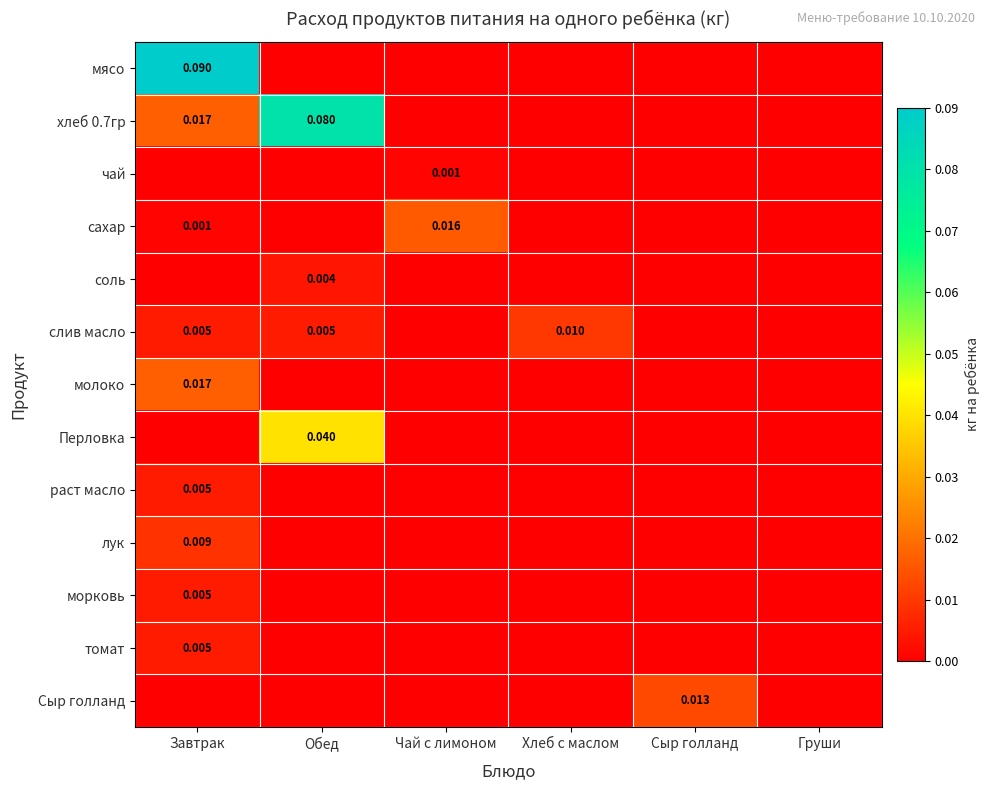

Which series has the largest total across all categories?

хлеб 0.7гр